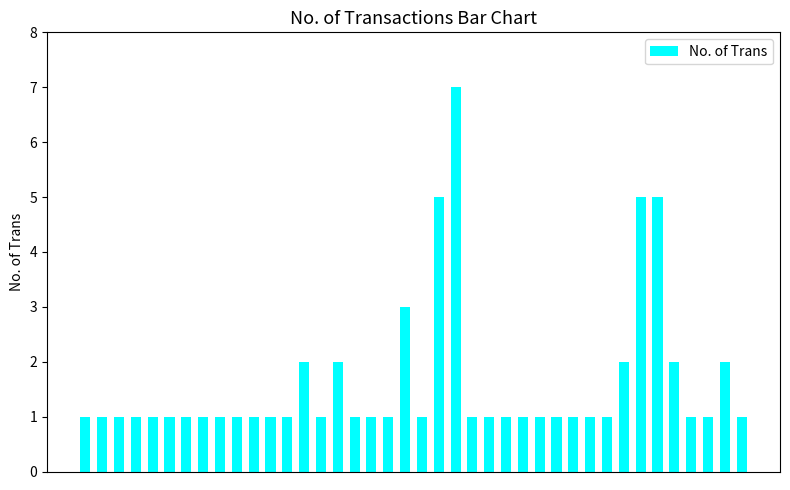

What is the maximum value shown in the chart?

7